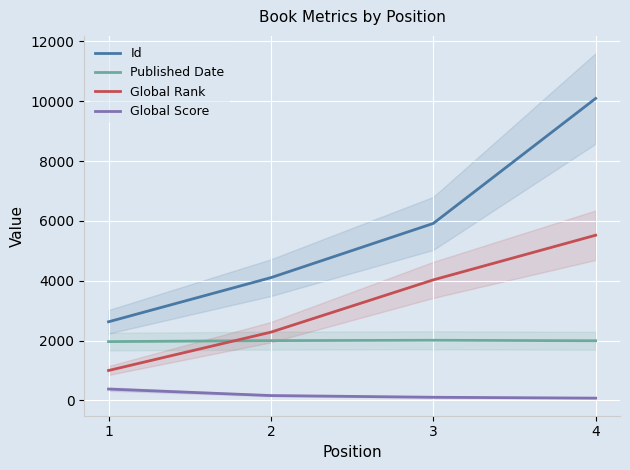

Which series changed the most between 1 and 4?

Id